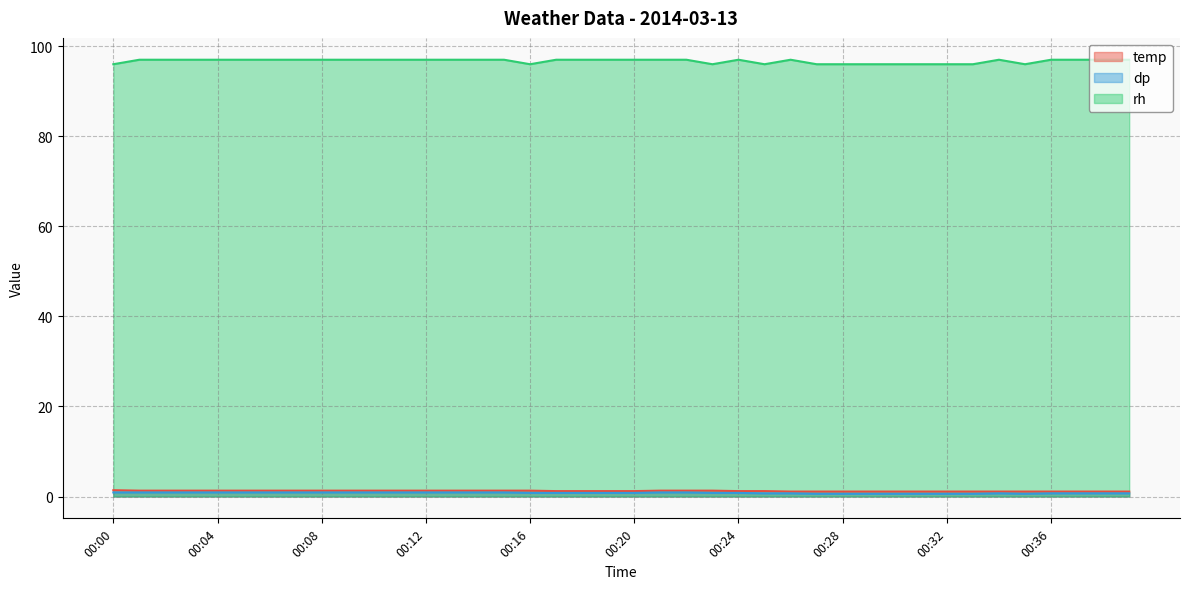

Reading left to right, what are all the values shown in this chart?

temp: 1.4	1.3	1.3	1.3	1.3	1.3	1.3	1.3	1.3	1.3	1.3	1.3	1.3	1.3	1.3	1.3	1.3	1.2	1.2	1.2	1.2	1.3	1.3	1.3	1.2	1.2	1.1	1.1	1.1	1.1	1.1	1.1	1.1	1.1	1.1	1.1	1.1	1.1	1.1	1.1
dp: 0.9	0.9	0.9	0.9	0.9	0.9	0.9	0.9	0.9	0.9	0.9	0.9	0.9	0.9	0.9	0.9	0.8	0.8	0.8	0.8	0.8	0.9	0.9	0.8	0.8	0.7	0.7	0.6	0.6	0.6	0.6	0.6	0.6	0.6	0.7	0.6	0.7	0.7	0.7	0.7
rh: 96.0	97.0	97.0	97.0	97.0	97.0	97.0	97.0	97.0	97.0	97.0	97.0	97.0	97.0	97.0	97.0	96.0	97.0	97.0	97.0	97.0	97.0	97.0	96.0	97.0	96.0	97.0	96.0	96.0	96.0	96.0	96.0	96.0	96.0	97.0	96.0	97.0	97.0	97.0	97.0